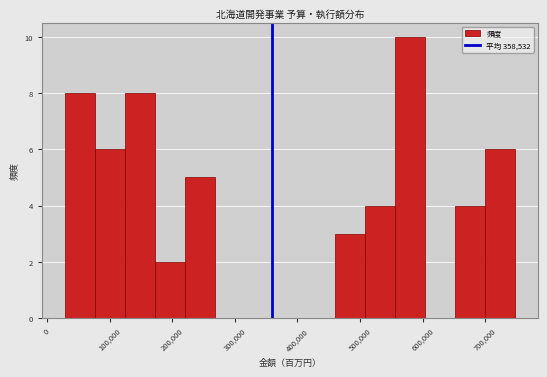

Reading left to right, transcribe this chart: for each bar, give the range it covers on the x-axis and its height. Neither the bar edges nor the heights are printed on the chart, so give them approximately, as read against the axes.

30000 to 80000: 8
80000 to 120000: 6
120000 to 170000: 8
170000 to 220000: 2
220000 to 270000: 5
270000 to 320000: 0
320000 to 360000: 0
360000 to 410000: 0
410000 to 460000: 0
460000 to 510000: 3
510000 to 560000: 4
560000 to 600000: 10
600000 to 650000: 0
650000 to 700000: 4
700000 to 750000: 6